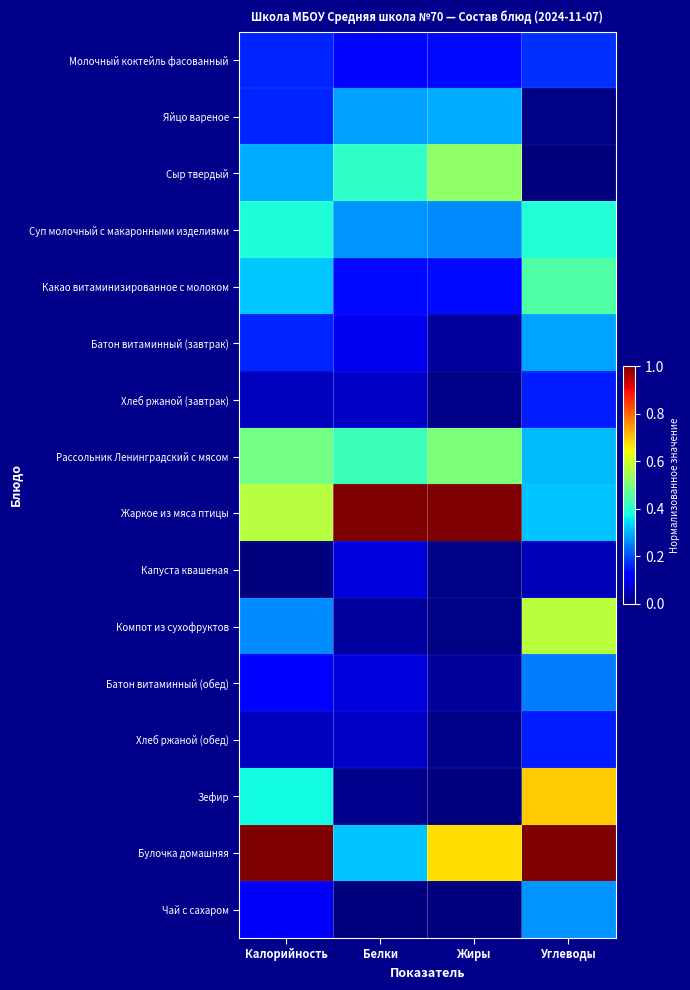

Which series has the largest range (max minus min)?

Зефир